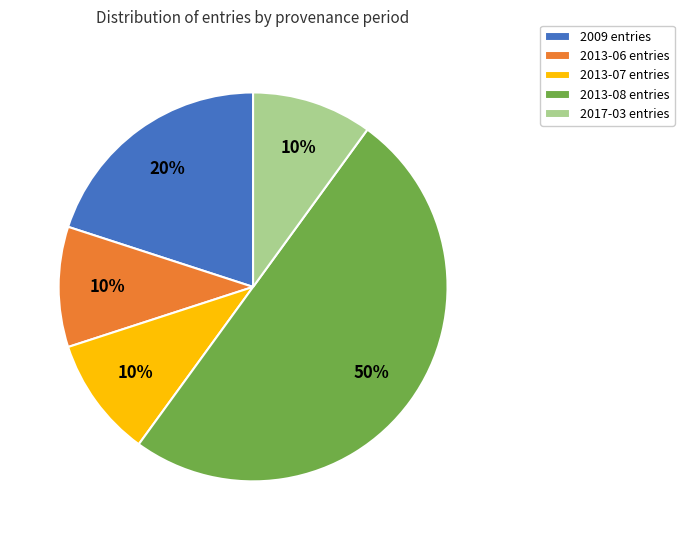

What is the largest slice in the pie chart?

2013-08 entries